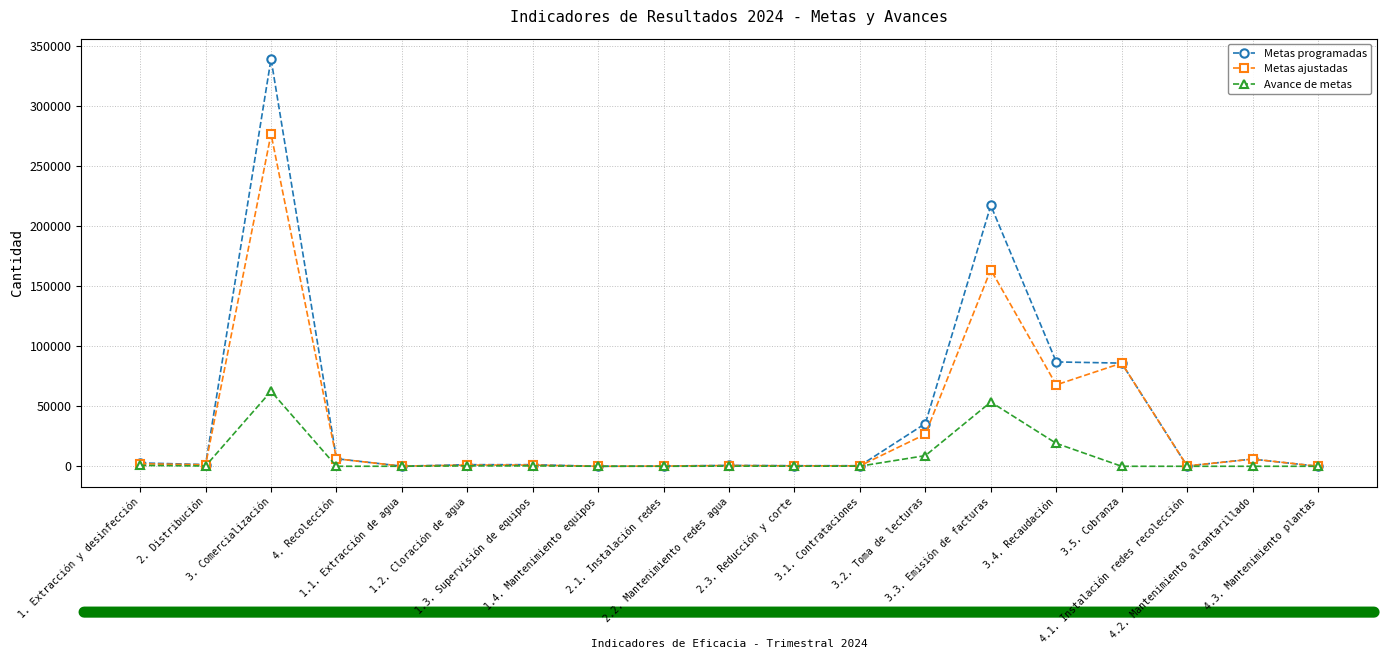

List the series in order of their overall mean, lowest first.

Avance de metas, Metas ajustadas, Metas programadas